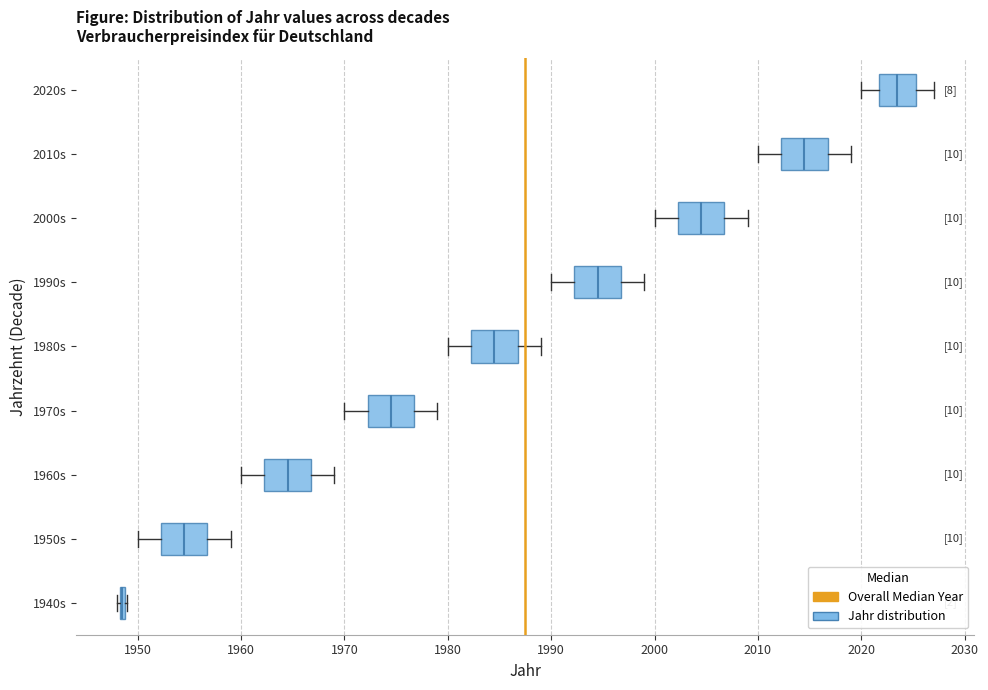

Where is the left edge of the box for 2010s on the x-axis? The values are not printed on the chart, so give them approximately, as read against the axis.

2012